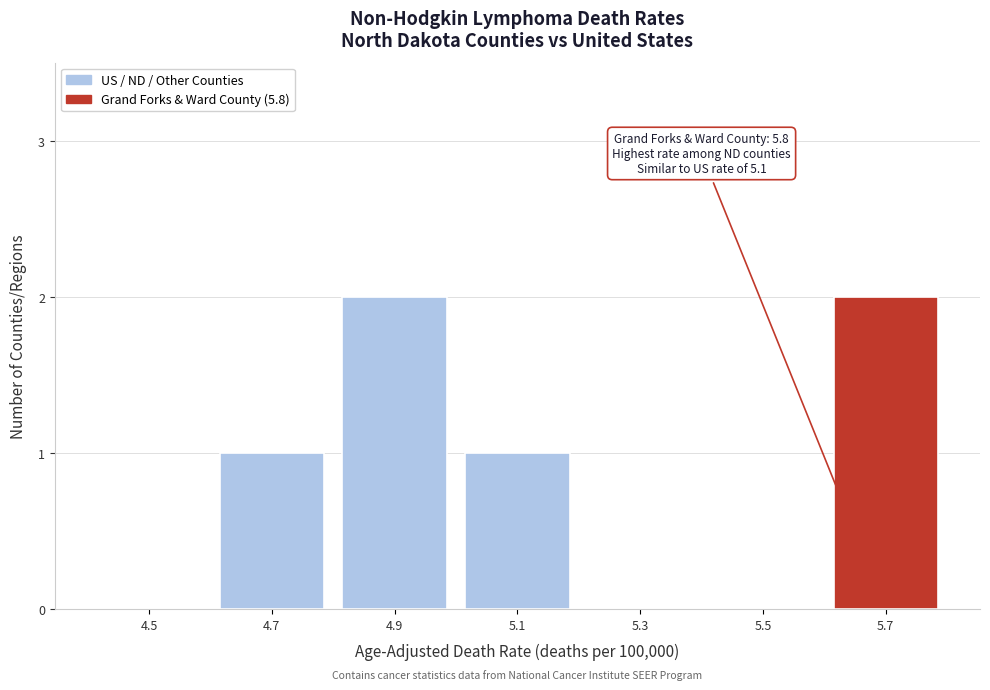

Reading left to right, what are all the values shown in this chart?

4.5=0	4.7=1	4.9=2	5.1=1	5.3=0	5.5=0	5.7=2